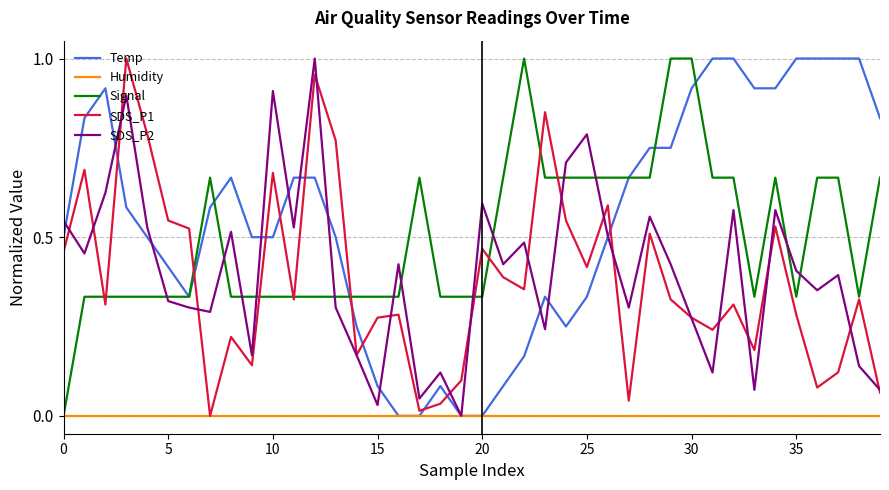

How many times do SDS_P2 and Signal cross each other?

13